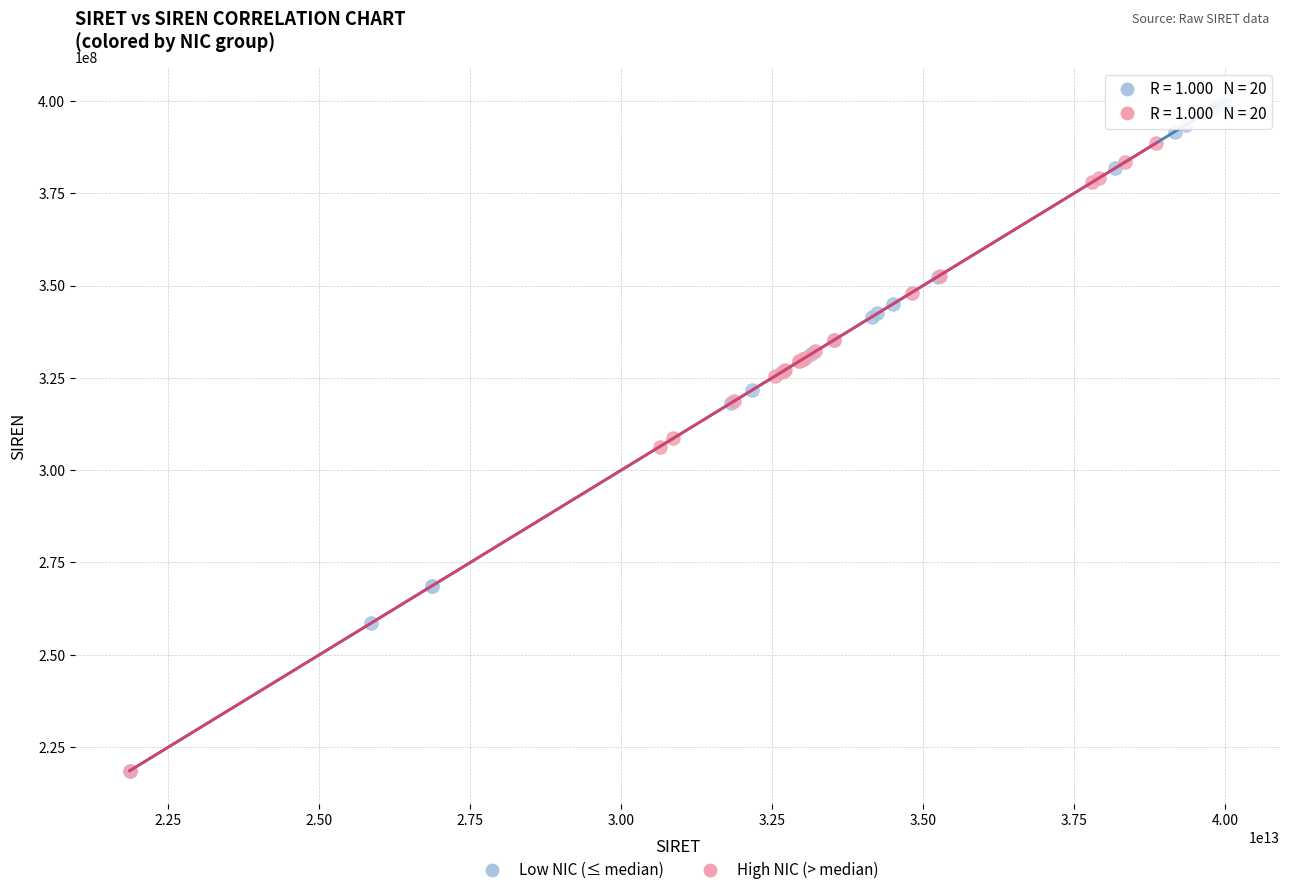

Which series reaches the maximum Y coordinate?

Low NIC (≤ median)